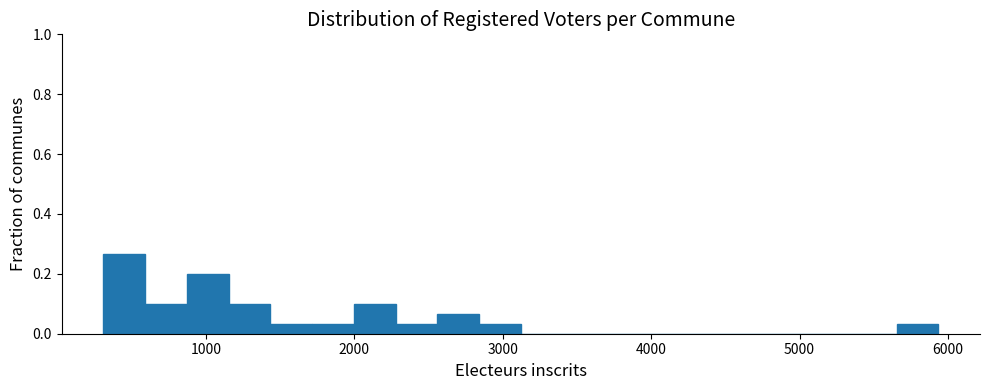

Read against the x-axis, roughly where is the centre of the tallest bar?

400